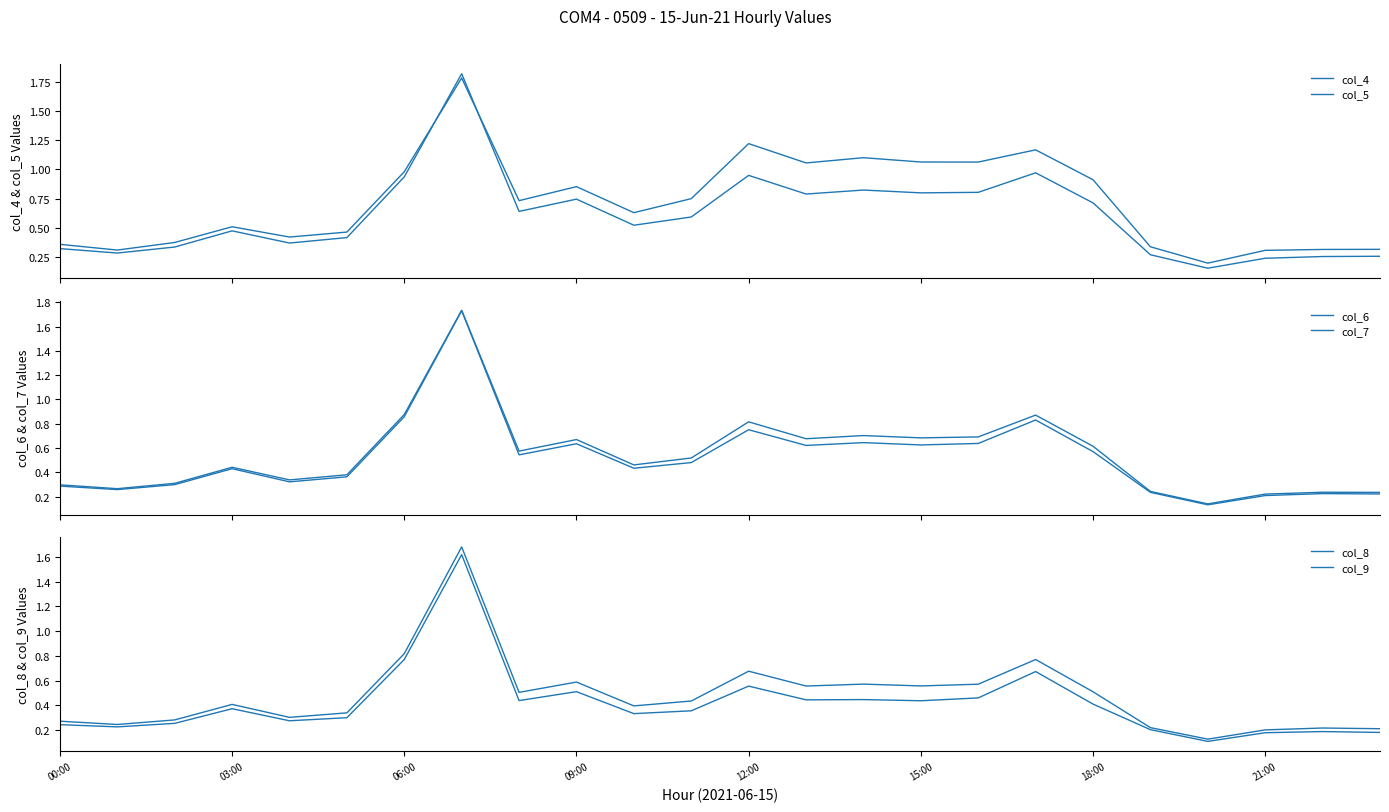

What are all the series names shown in the legend?

col_4, col_5, col_6, col_7, col_8, col_9